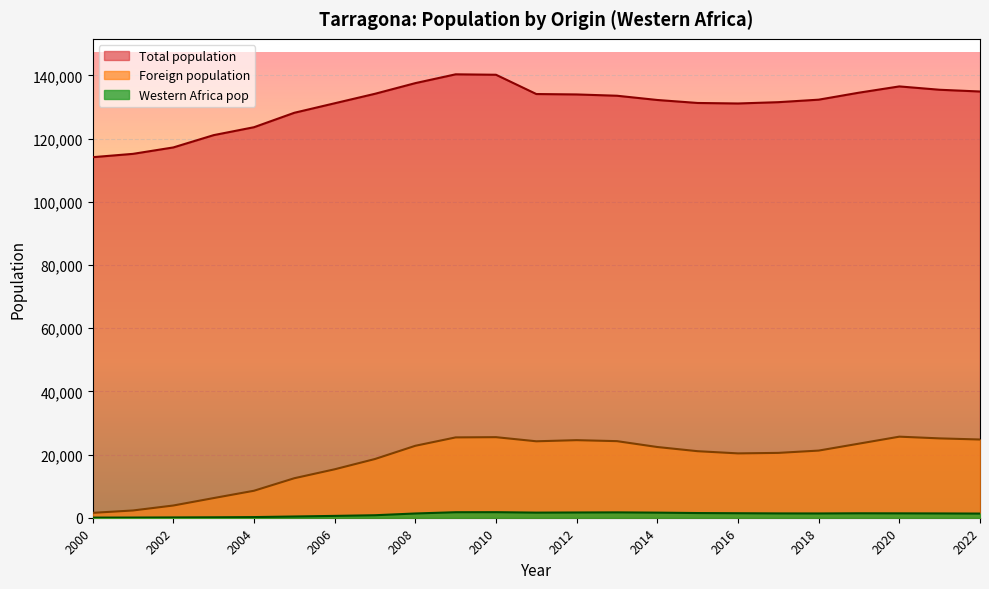

True or false: Foreign population and Total population intersect in this chart.

False